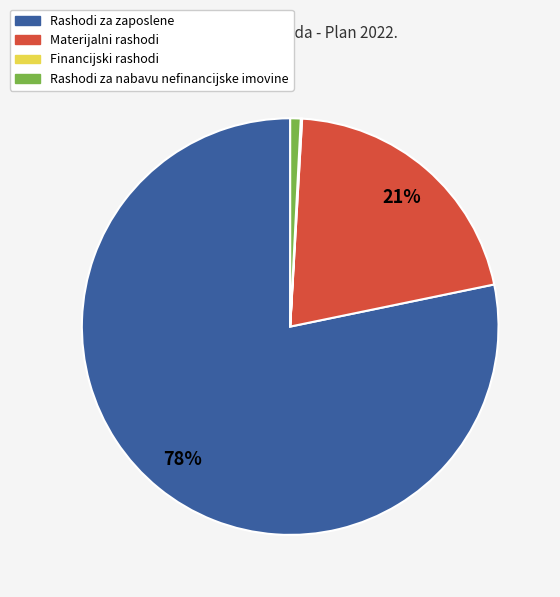

Between Rashodi za nabavu nefinancijske imovine and Materijalni rashodi, which is larger?

Materijalni rashodi